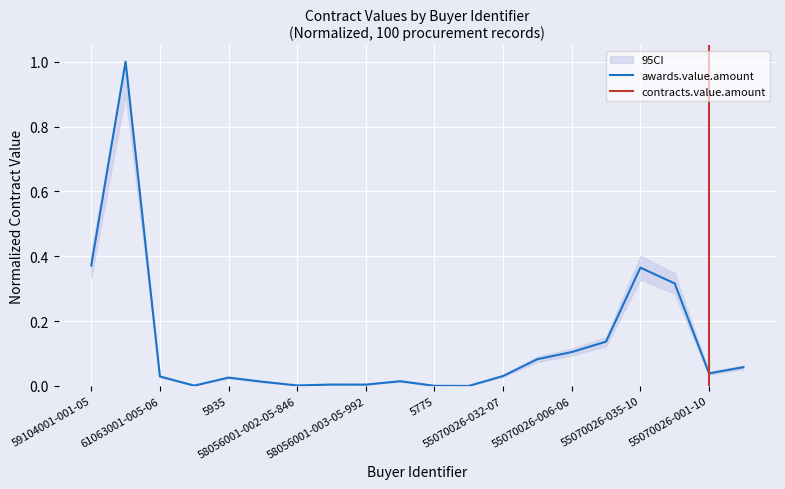

Which label corresponds to the largest value in the chart?

59104001-002-04